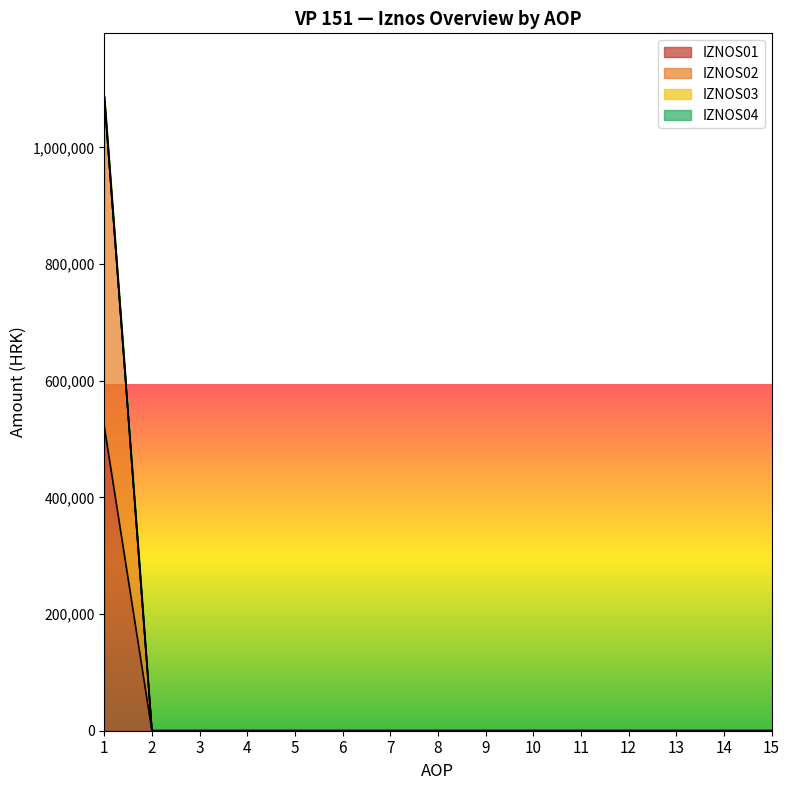

What is the average value of the AOP series?

8